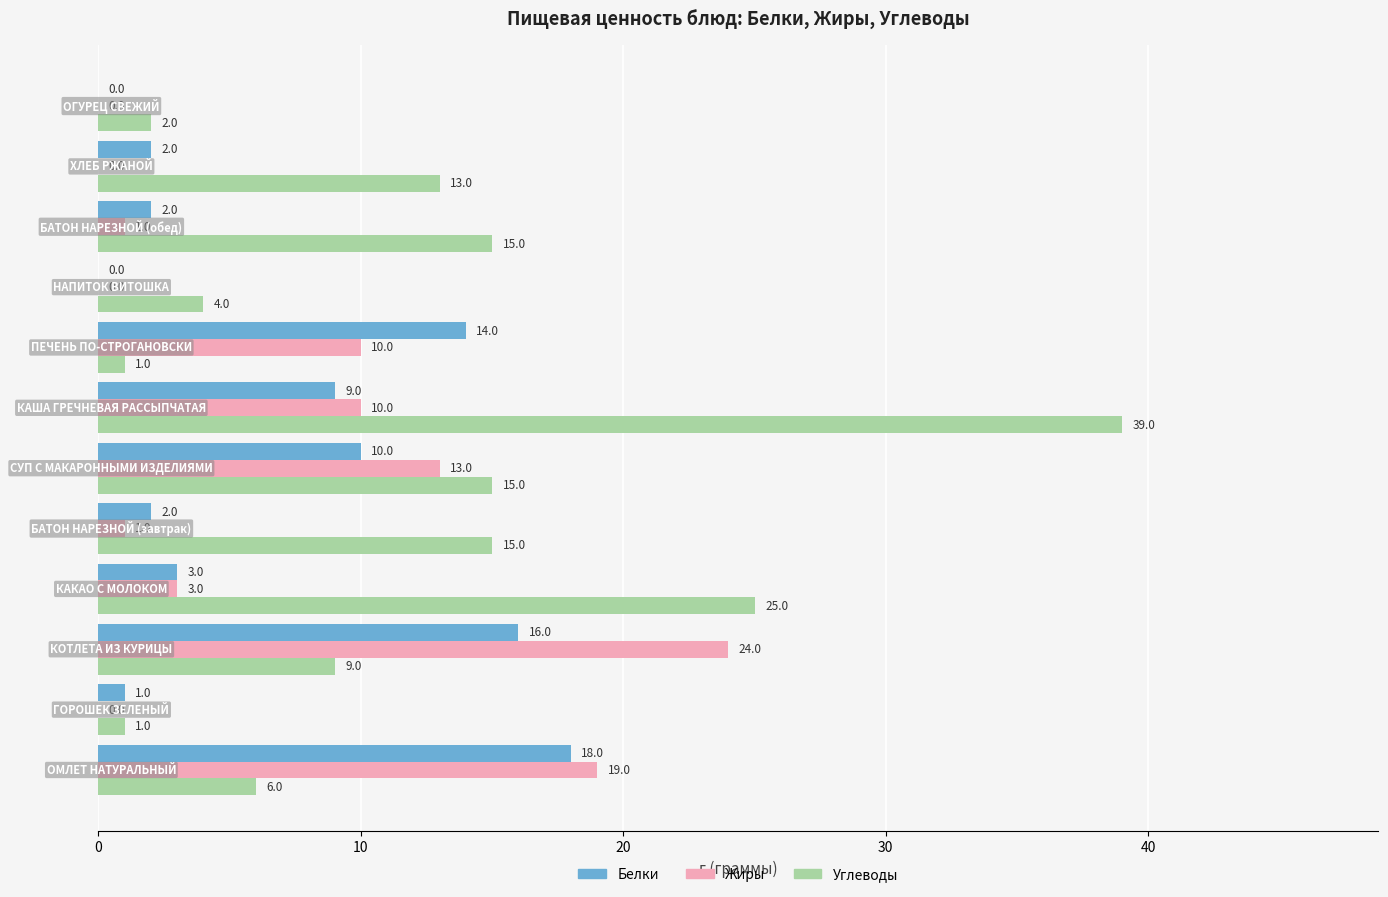

Which series has the largest total across all categories?

Углеводы